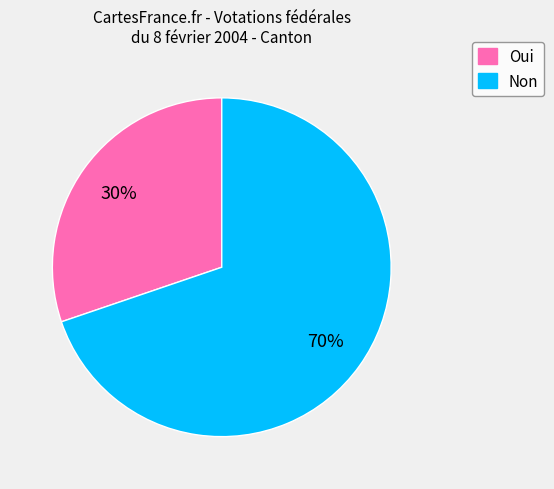

Between Non and Oui, which is larger?

Non